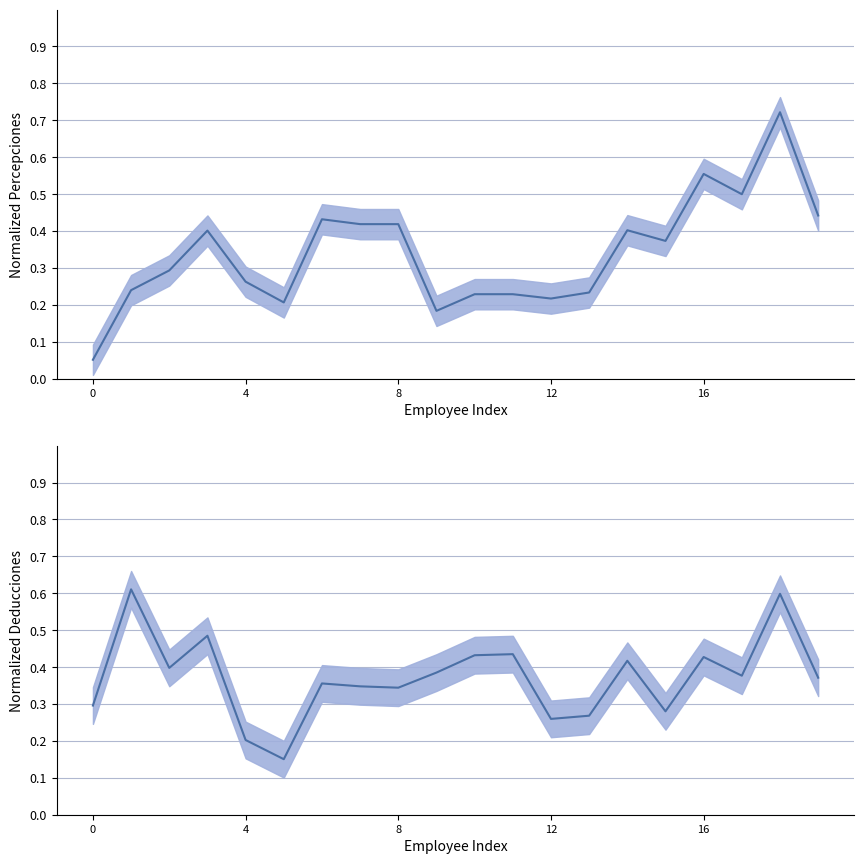

Rank the series at 9 from lowest to highest value.

TOTAL PERCEPCIONES, TOTAL DEDUCCIONES